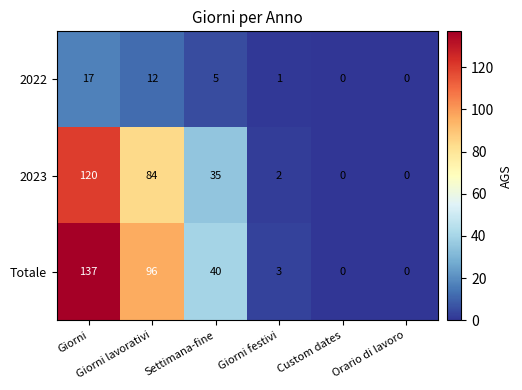

Rank the series by their maximum value, from lowest to highest.

2022, 2023, Totale